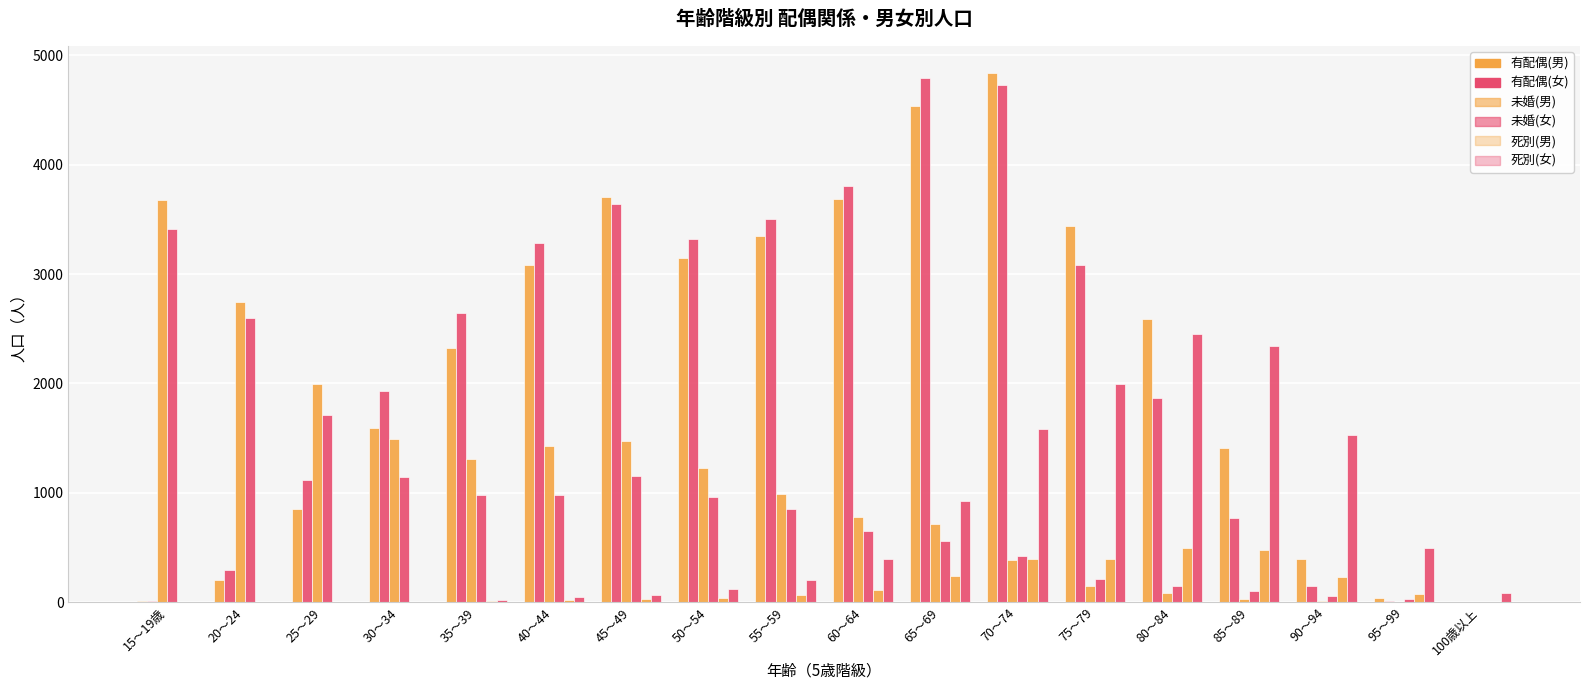

Does the chart contain stacked bars?

No